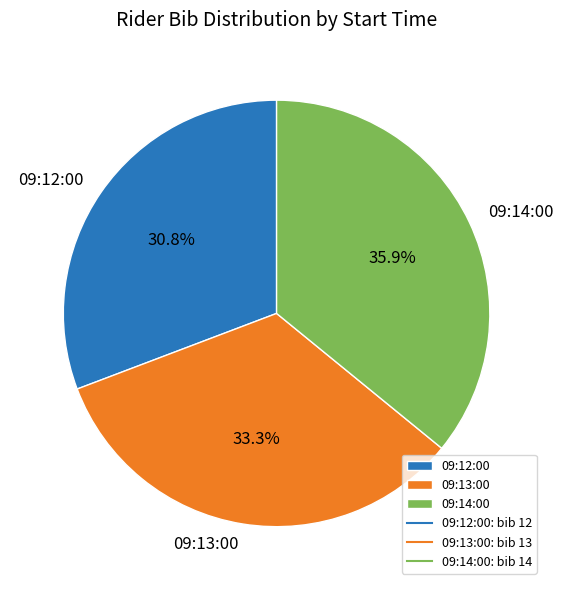

What percentage is the 09:12:00 slice, to the nearest percent?

31%